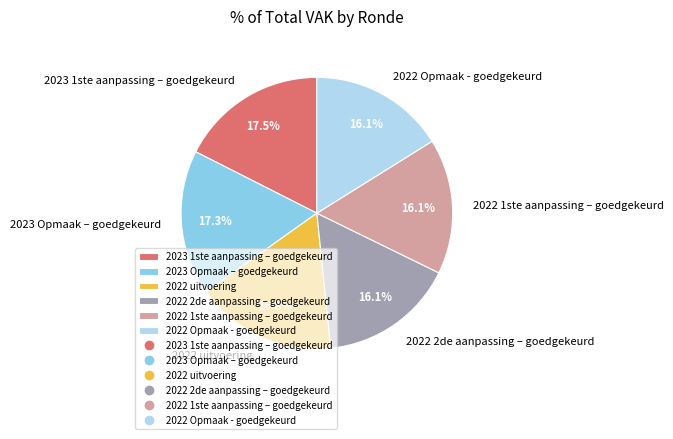

What is the ratio of the value at 2023 1ste aanpassing – goedgekeurd to the value at 2022 2de aanpassing – goedgekeurd?

1.1